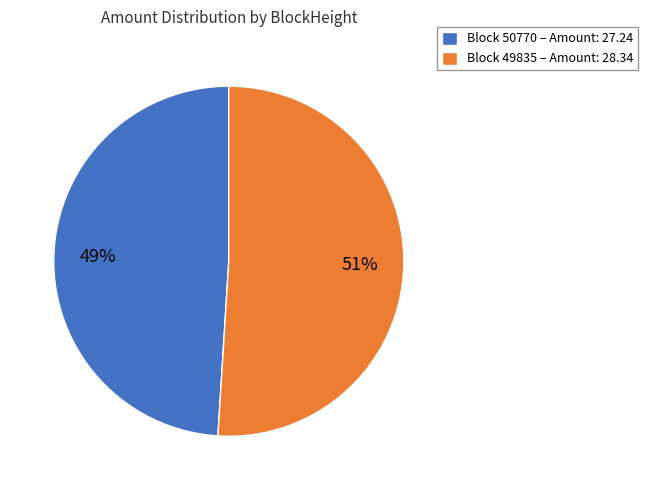

To the nearest percent, what is the difference between the largest and smallest slice percentages?

2%